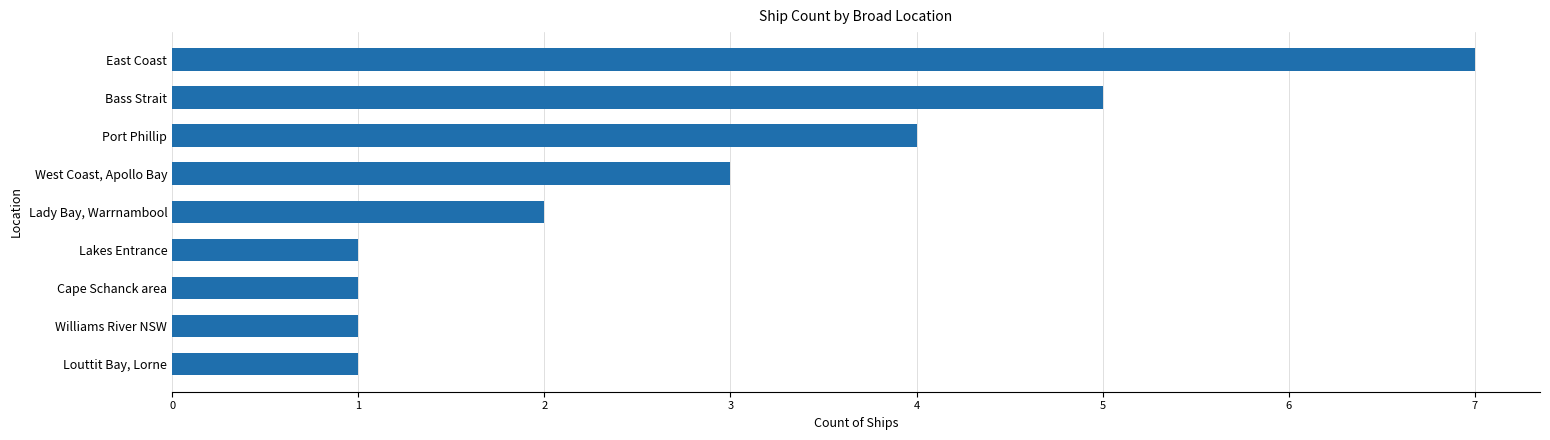

What is the difference between the maximum and minimum values?

6